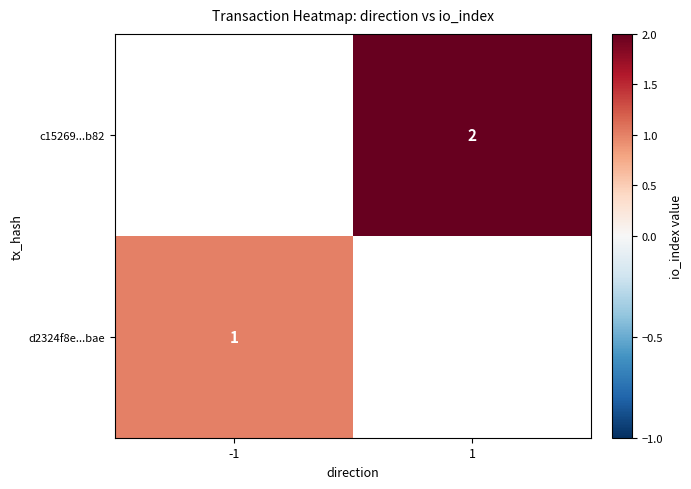

How many data points does each series have?

2